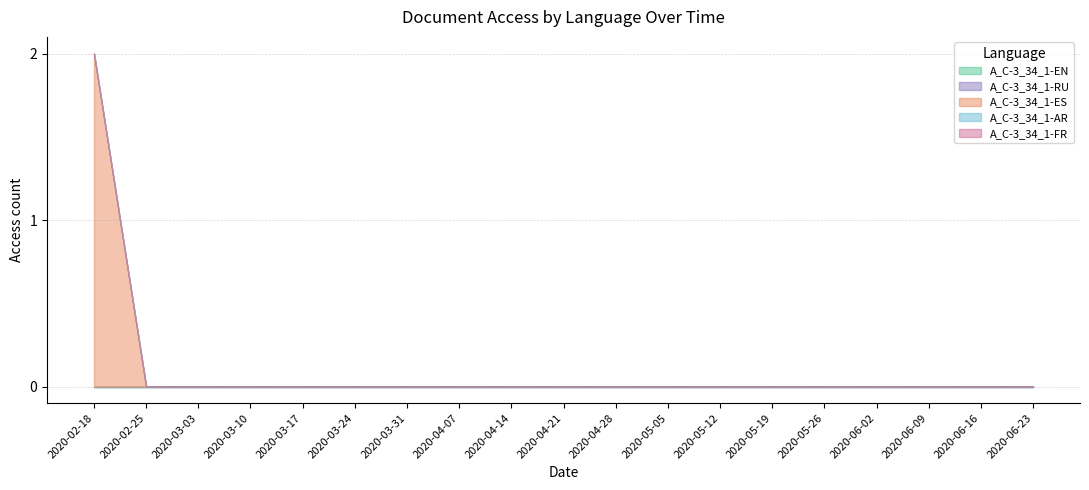

Reading left to right, transcribe all the data shown in this chart.

A_C-3_34_1-EN: 0	0	0	0	0	0	0	0	0	0	0	0	0	0	0	0	0	0	0
A_C-3_34_1-RU: 0	0	0	0	0	0	0	0	0	0	0	0	0	0	0	0	0	0	0
A_C-3_34_1-ES: 2	0	0	0	0	0	0	0	0	0	0	0	0	0	0	0	0	0	0
A_C-3_34_1-AR: 0	0	0	0	0	0	0	0	0	0	0	0	0	0	0	0	0	0	0
A_C-3_34_1-FR: 0	0	0	0	0	0	0	0	0	0	0	0	0	0	0	0	0	0	0